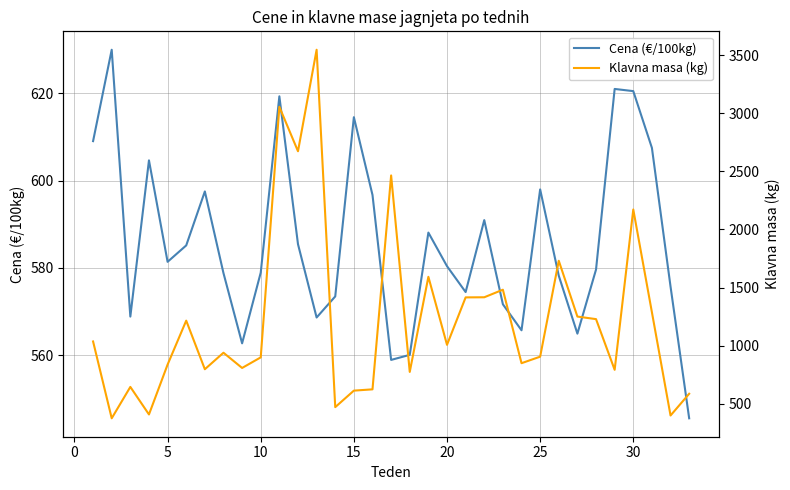

What is the greatest value displayed?

3546.0